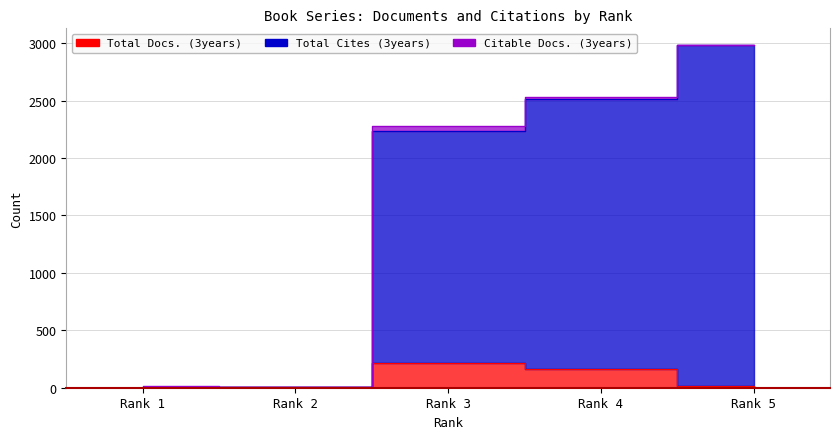

How many data points does each series have?

5